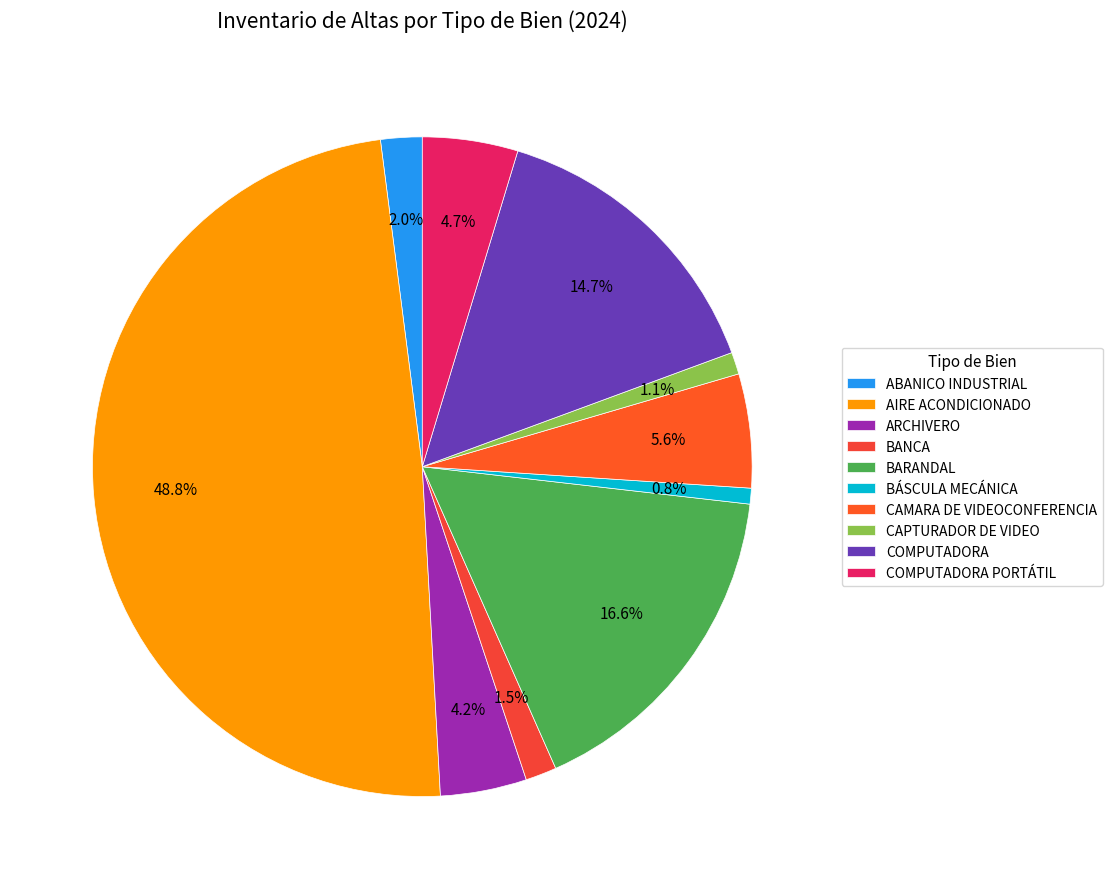

Which slice is the largest?

AIRE ACONDICIONADO